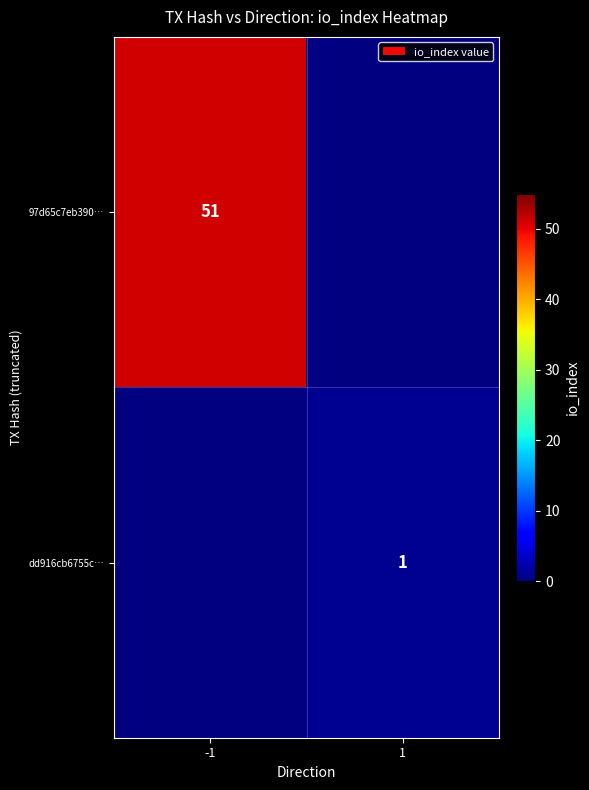

The value of 97d65c7eb390… at -1 is 51. True or false?

True